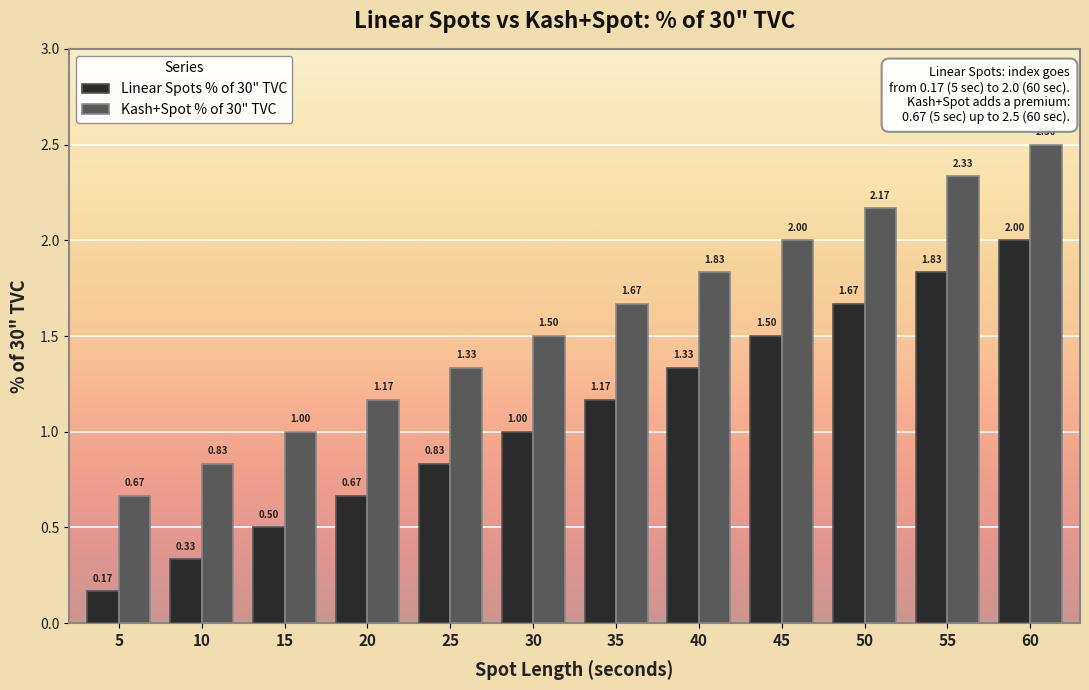

The Linear Spots % of 30" TVC series shows 1.3 at 30. True or false?

False